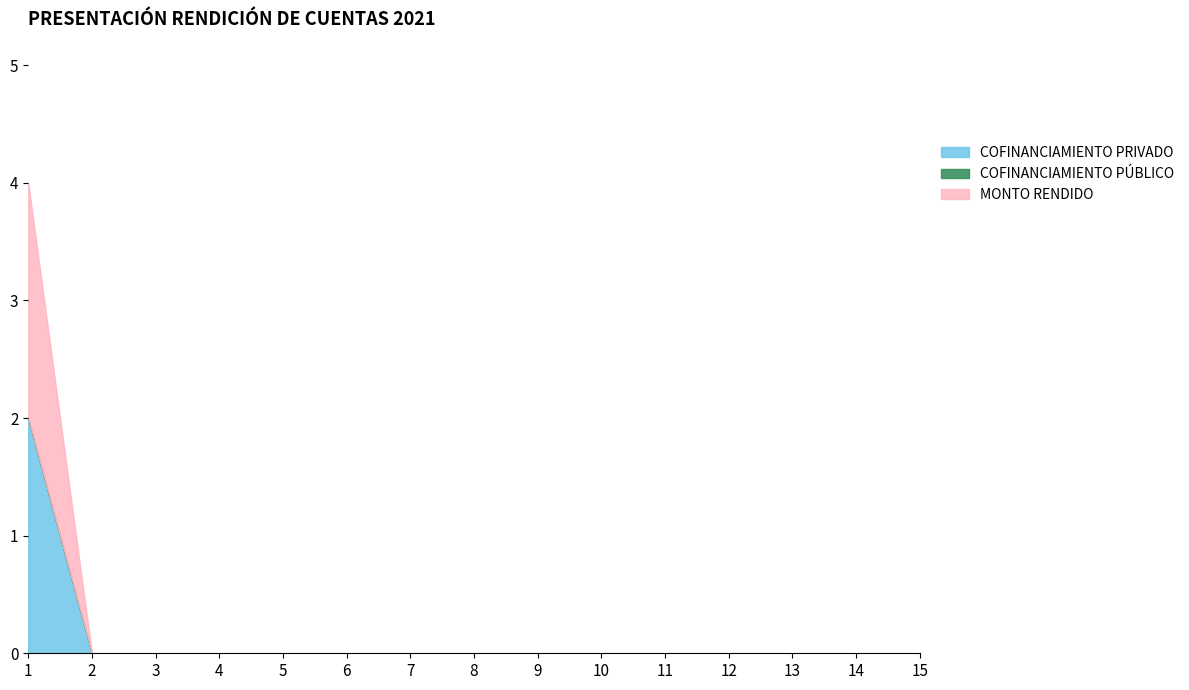

Which series changed the most between 10 and 14?

COFINANCIAMIENTO PRIVADO